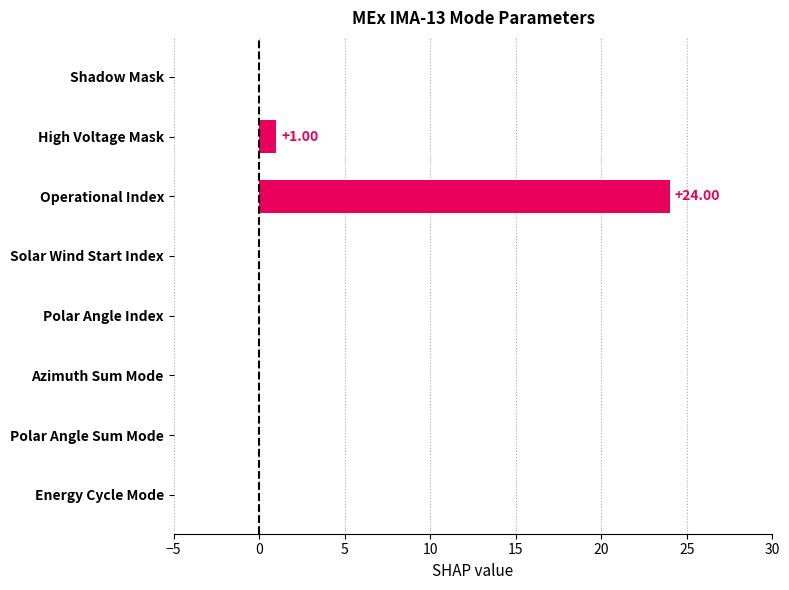

At which label is the value closest to 12?

High Voltage Mask